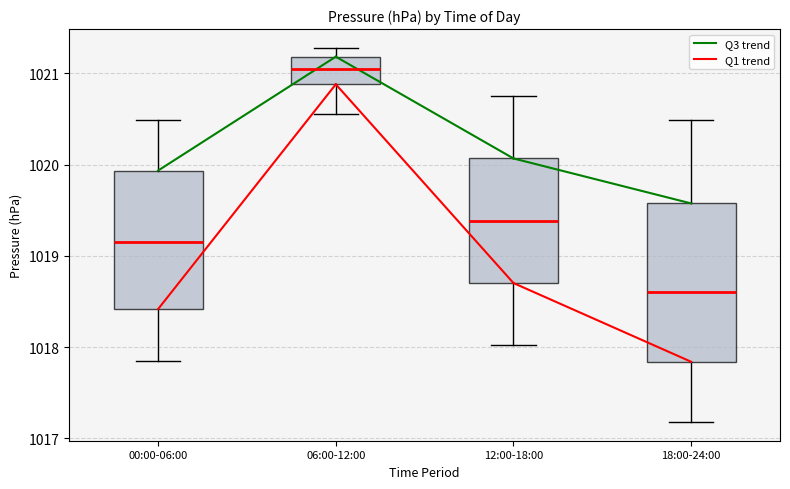

Where does the median line of the box for 06:00-12:00 sit on the y-axis? The values are not printed on the chart, so give them approximately, as read against the axis.

1021.1